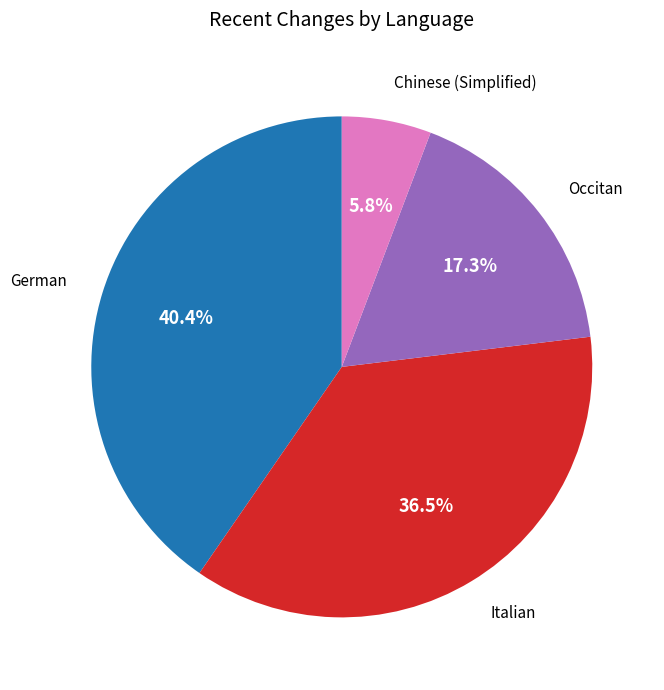

Does any single category account for the majority?

No